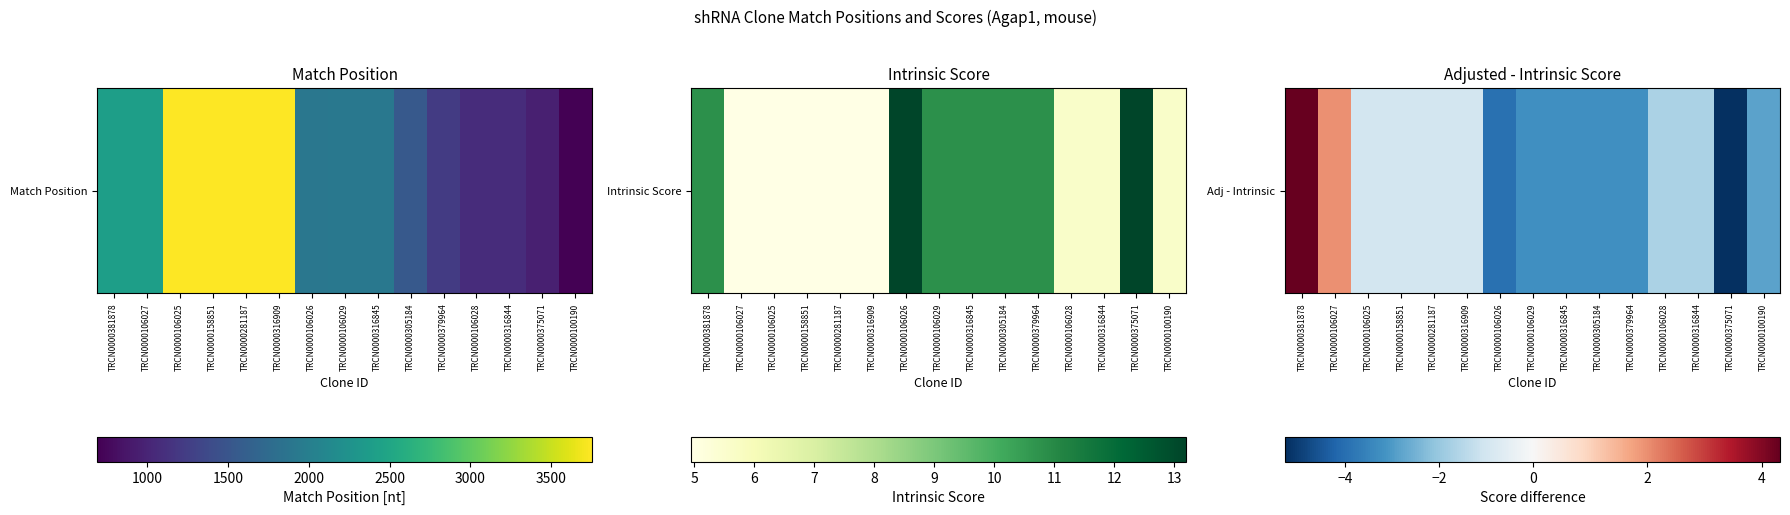

True or false: the data shows -5.7 at TRCN0000305184.

False